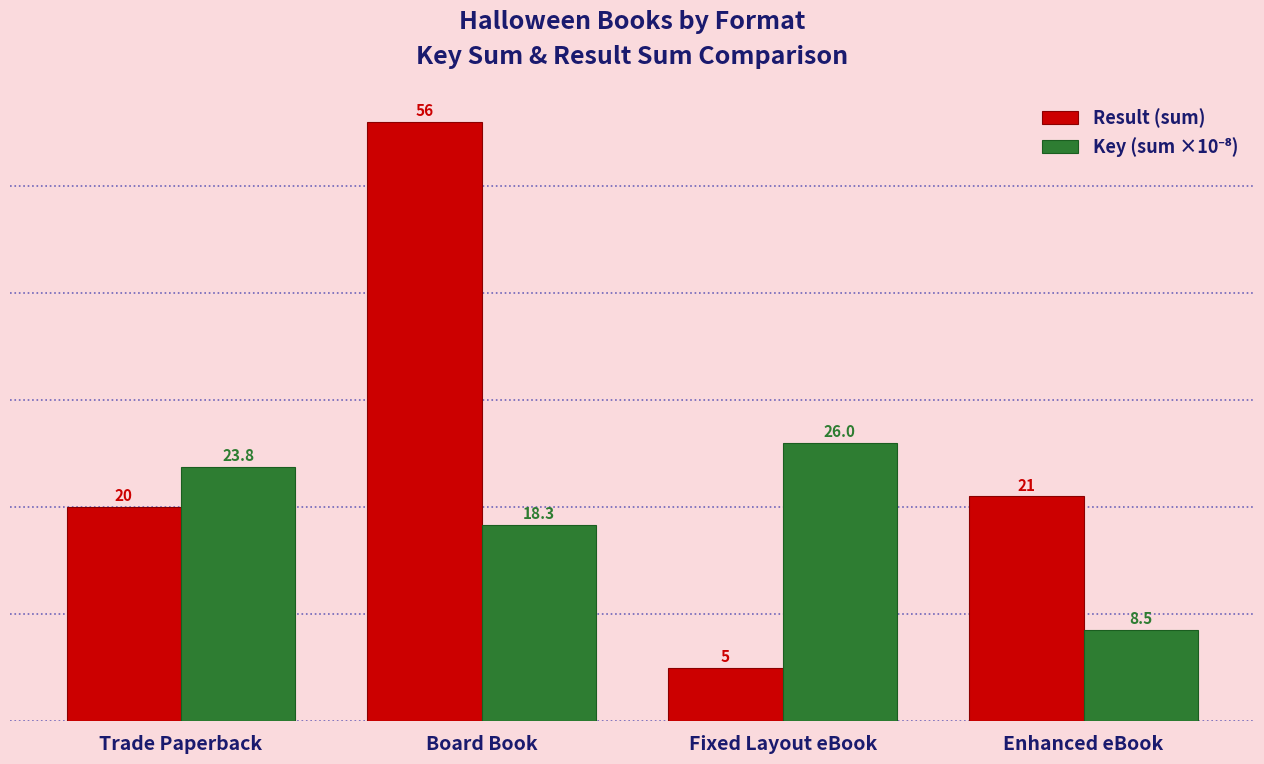

How many bars are there in each group?

2